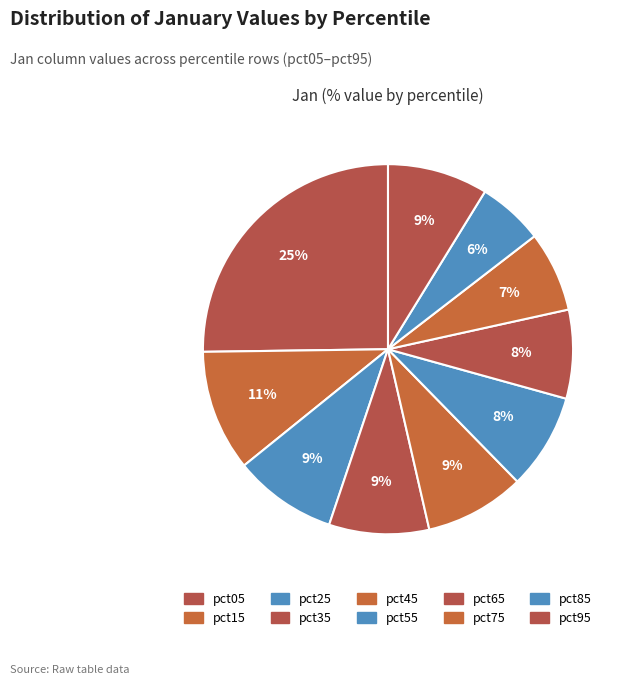

What is the total percentage of pct15 and pct25?

19.6%